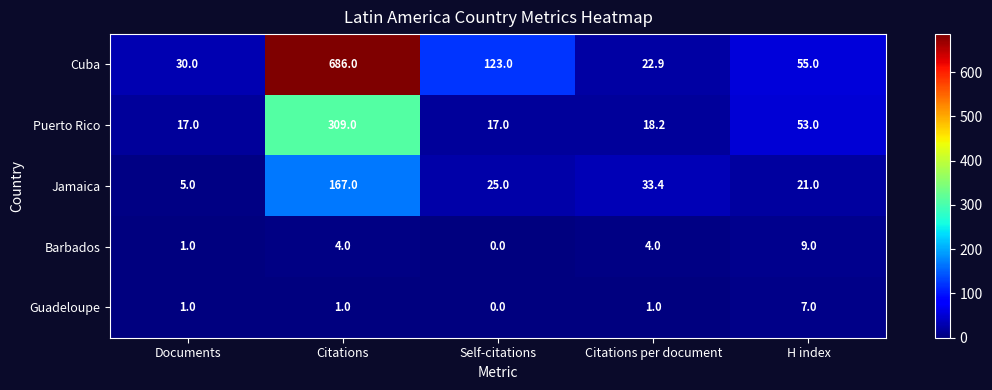

Which series has the largest range (max minus min)?

Cuba